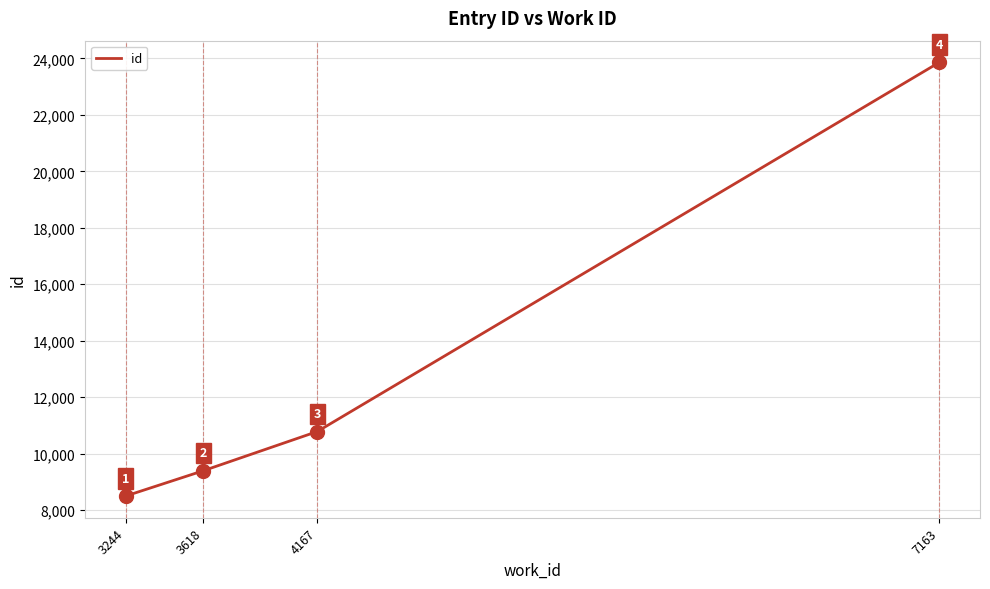

Count the number of categories in the chart.

4